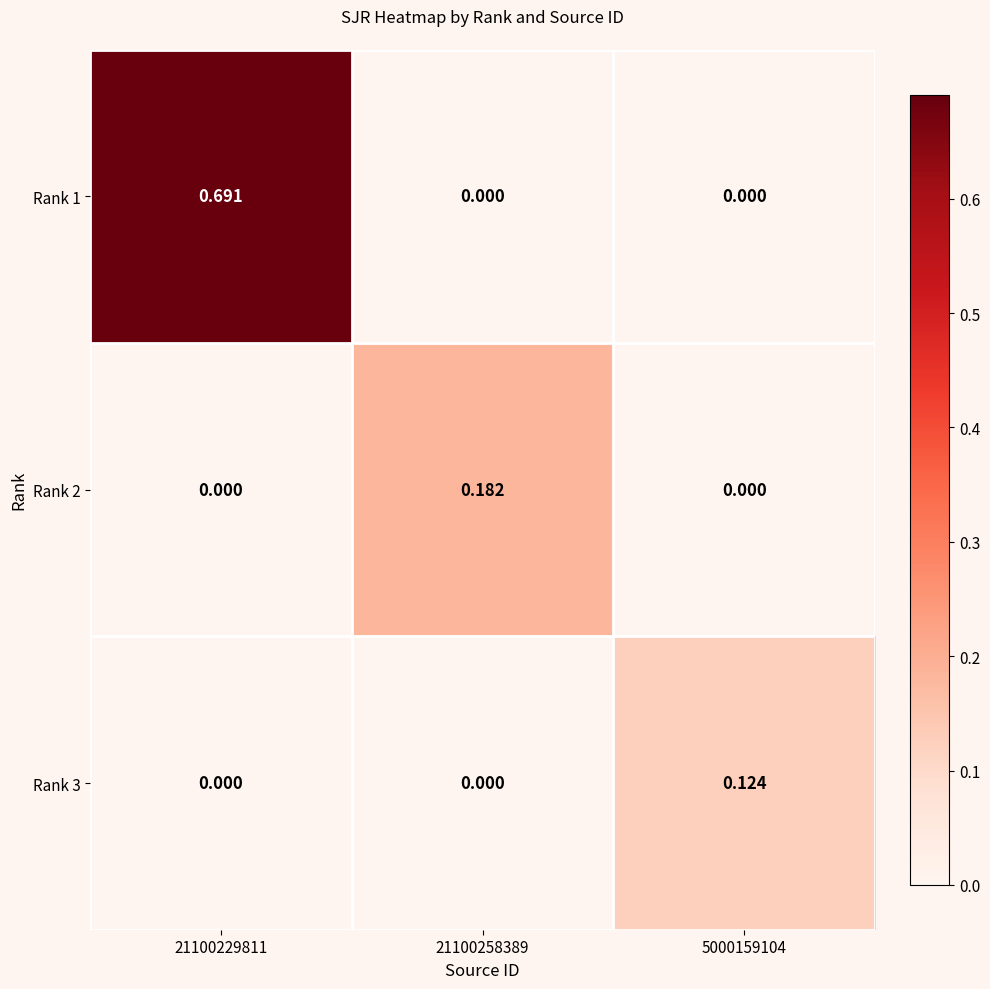

Count the number of categories in the chart.

3